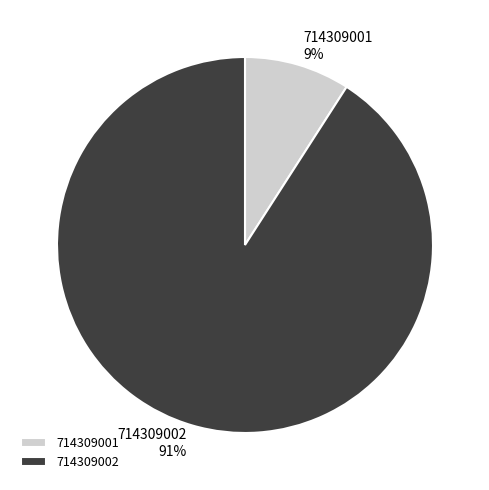

Rank the categories by value from highest to lowest.

714309002, 714309001